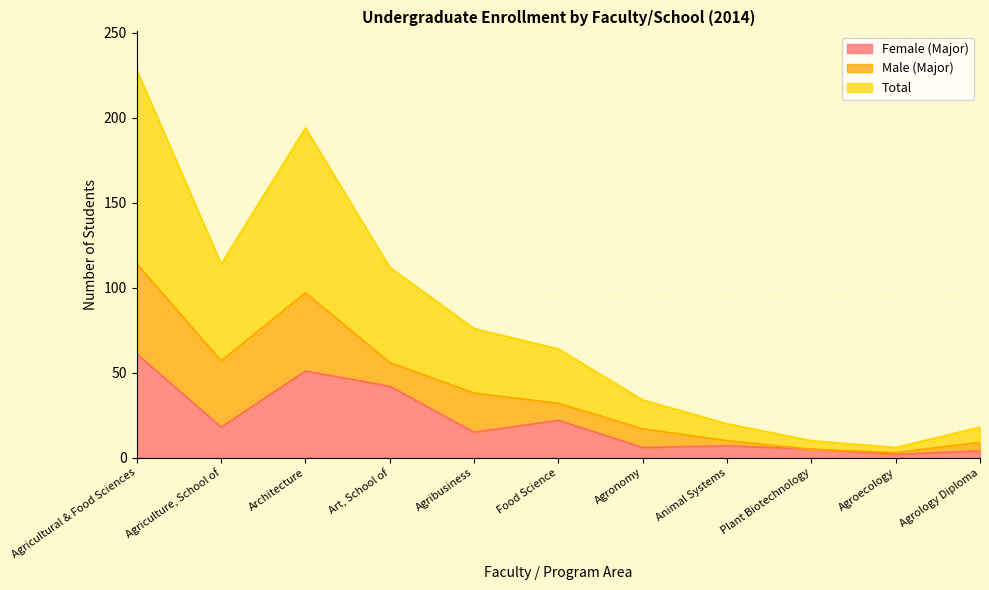

What position from the left is Agricultural & Food Sciences?

1